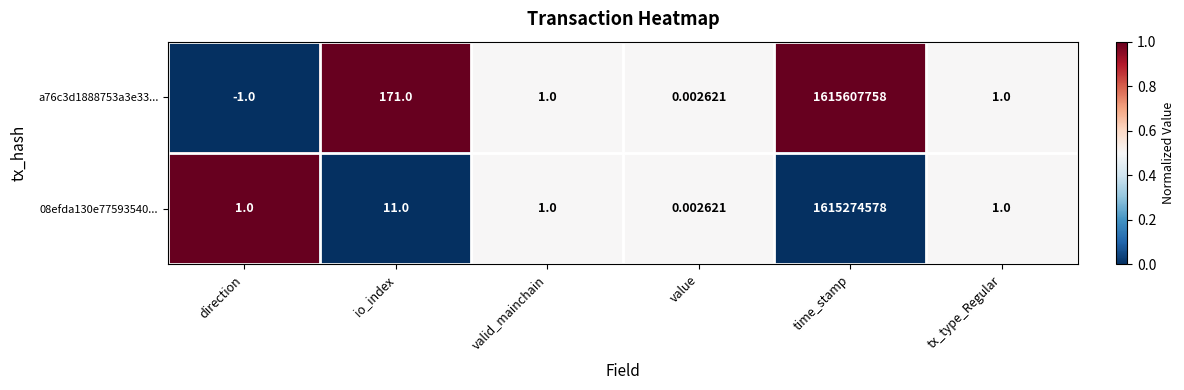

At which label is a76c3d1888753a3e33... closest to 807803878?

io_index